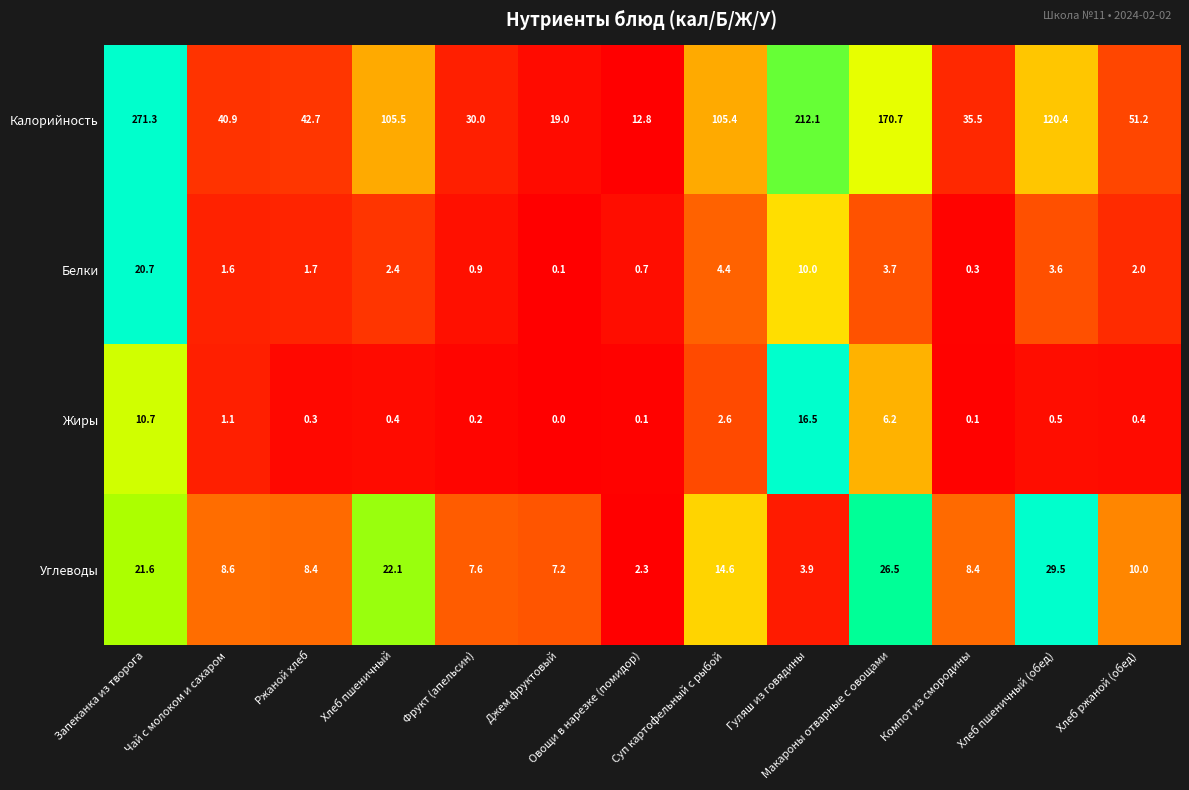

Which series has the largest total across all categories?

Калорийность